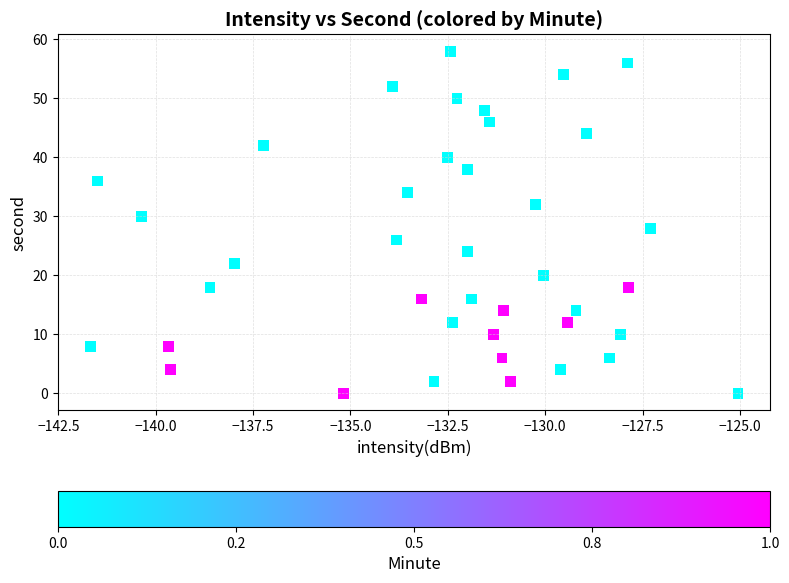

What is the range of Y values (max minus min)?

58